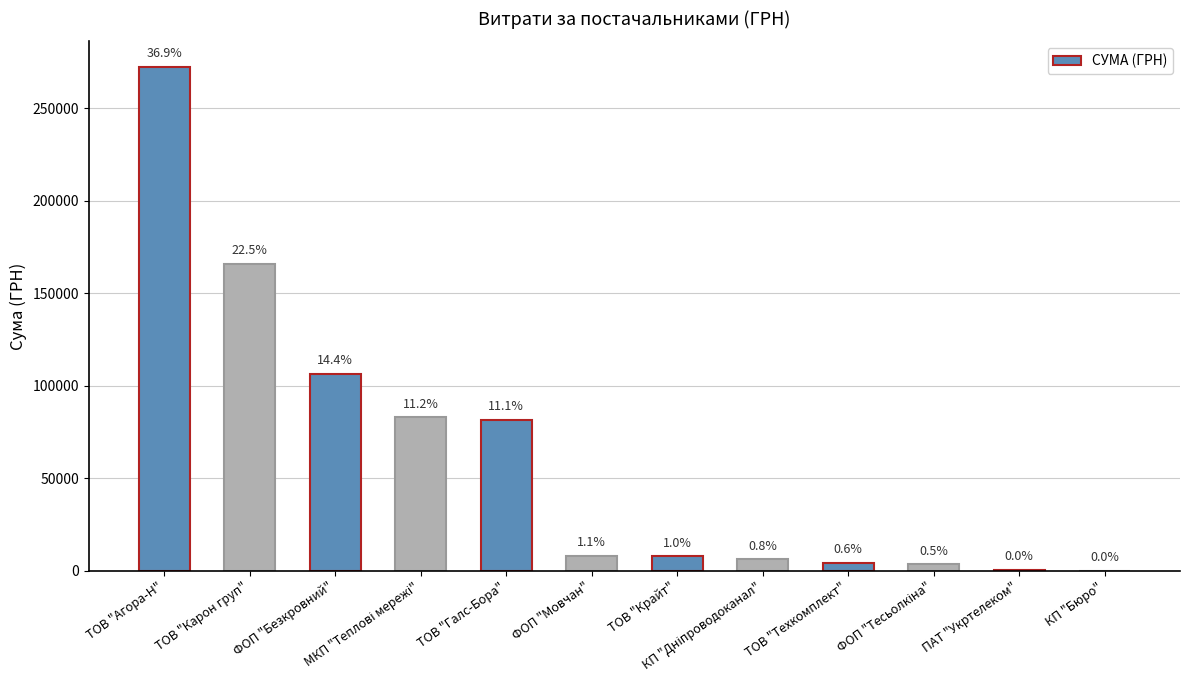

What is the change in value from ТОВ "Агора-Н" to КП "Бюро"?

-272336.7